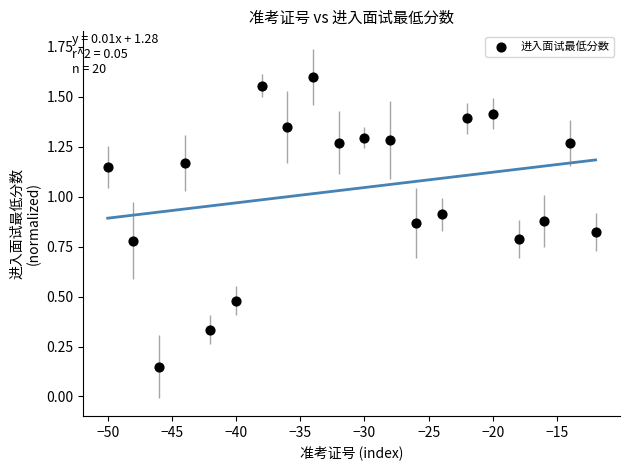

What is the range of X values (max minus min)?

38.0